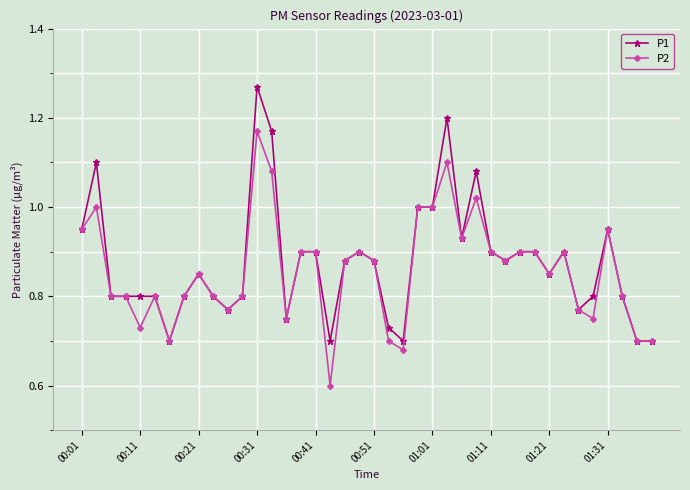

What is the minimum value shown in the chart?

0.6